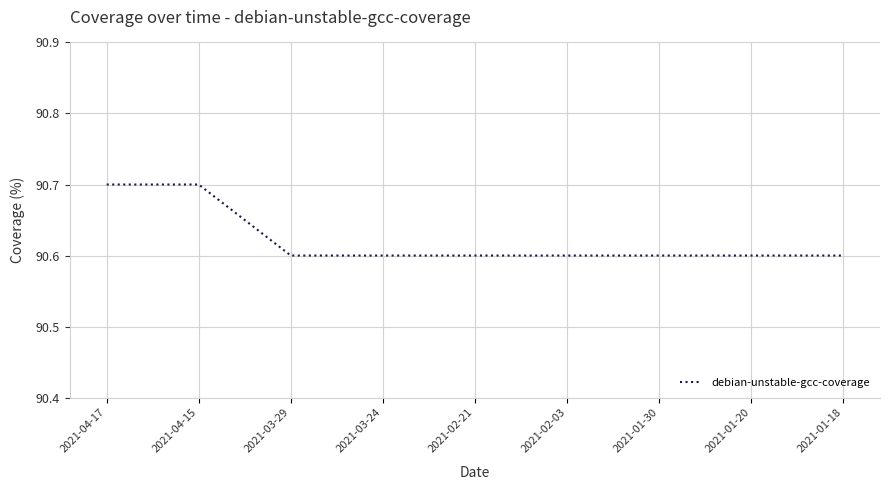

What is the difference between the values at 2021-01-18 and 2021-04-17?

0.1